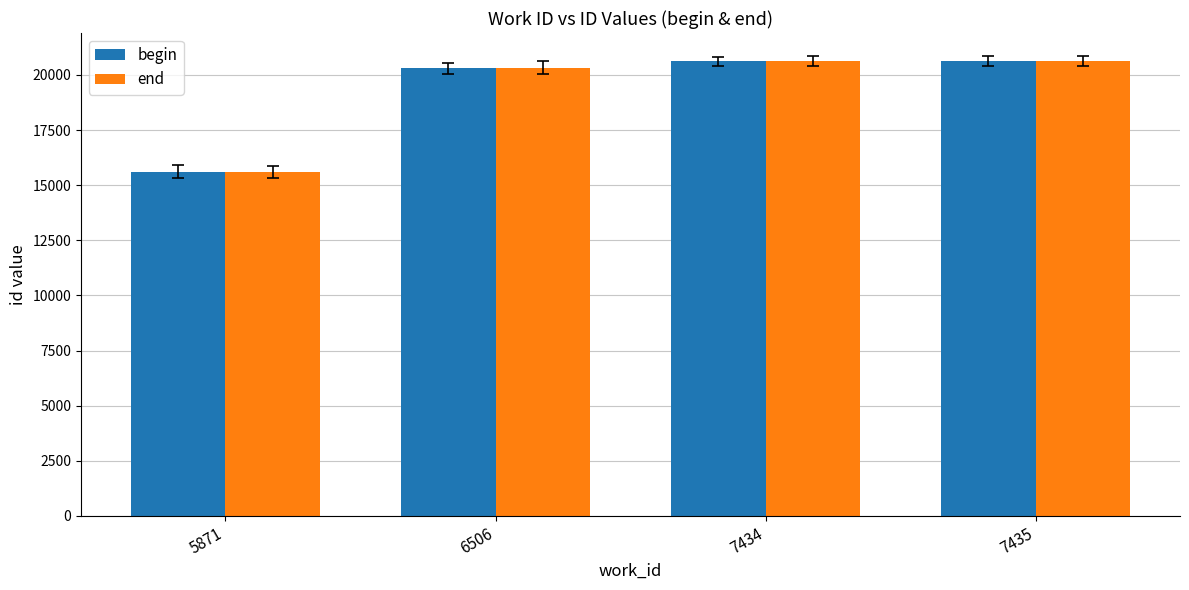

What is the total value across all series at 6506?

40632